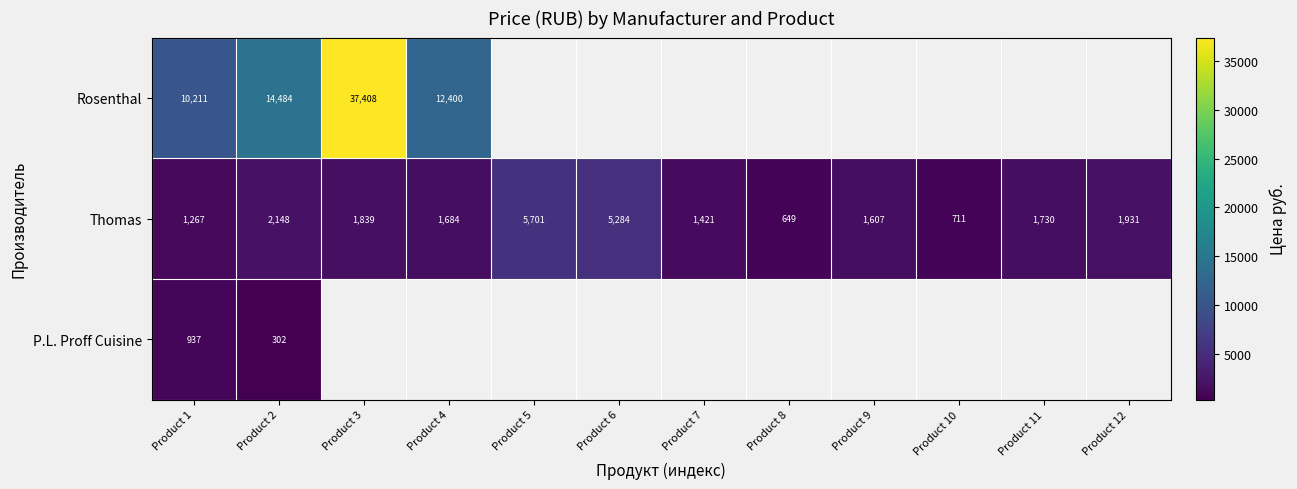

The value of Thomas at Product 8 is 909. True or false?

False